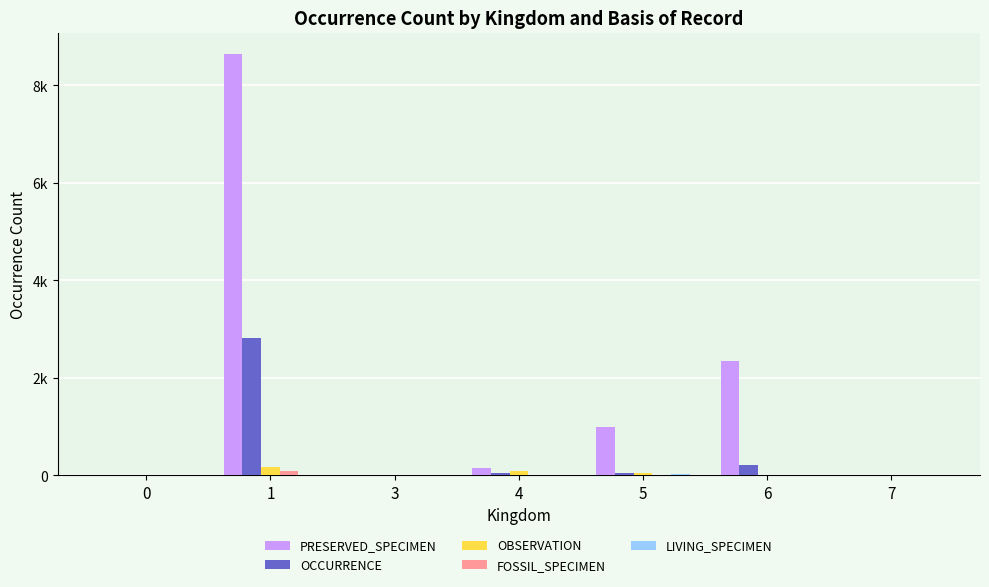

Reading right to left, extract all data points from this chart.

PRESERVED_SPECIMEN: 7=2	6=2353	5=997	4=144	3=6	1=8649	0=8
OCCURRENCE: 7=0	6=212	5=50	4=52	3=0	1=2826	0=11
OBSERVATION: 7=0	6=0	5=48	4=80	3=6	1=166	0=2
FOSSIL_SPECIMEN: 7=0	6=0	5=0	4=0	3=0	1=96	0=0
LIVING_SPECIMEN: 7=0	6=0	5=24	4=0	3=12	1=0	0=0